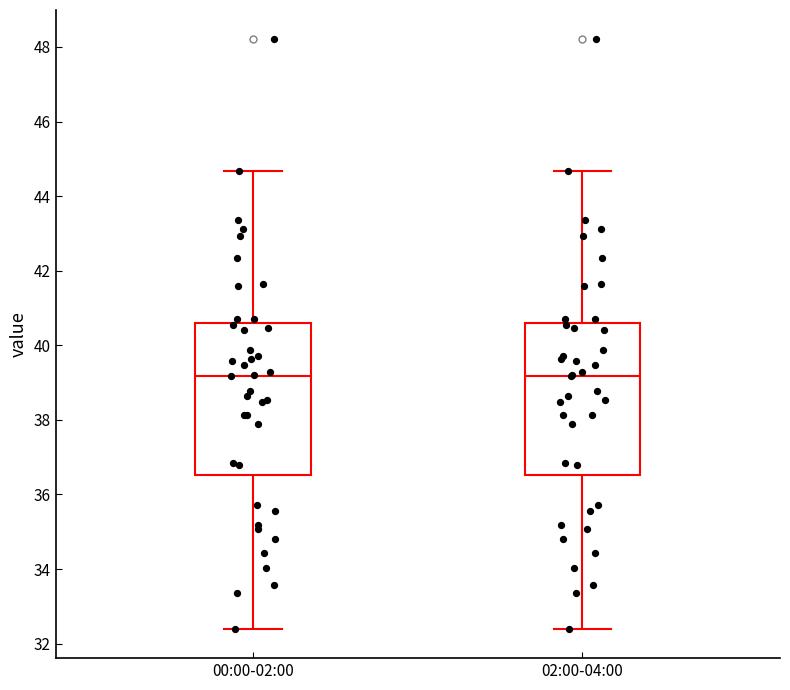

Reading left to right, transcribe this box plot: for each box, give where its median line is, the range the box spans, and where its two whiskers end, as read against the y-axis. The values are not printed on the chart, so give them approximately, as read against the axis.

00:00-02:00: median 39.2, box 36.6 to 40.6, whiskers 32.4 to 44.6
02:00-04:00: median 39.2, box 36.6 to 40.6, whiskers 32.4 to 44.6